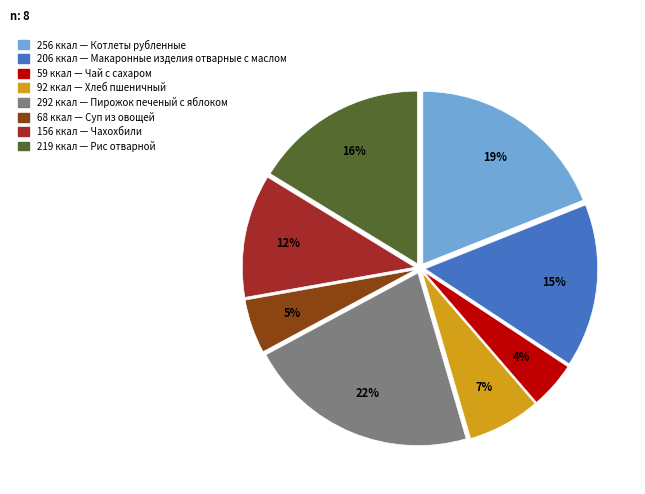

Is there any slice that represents more than half of the pie?

No